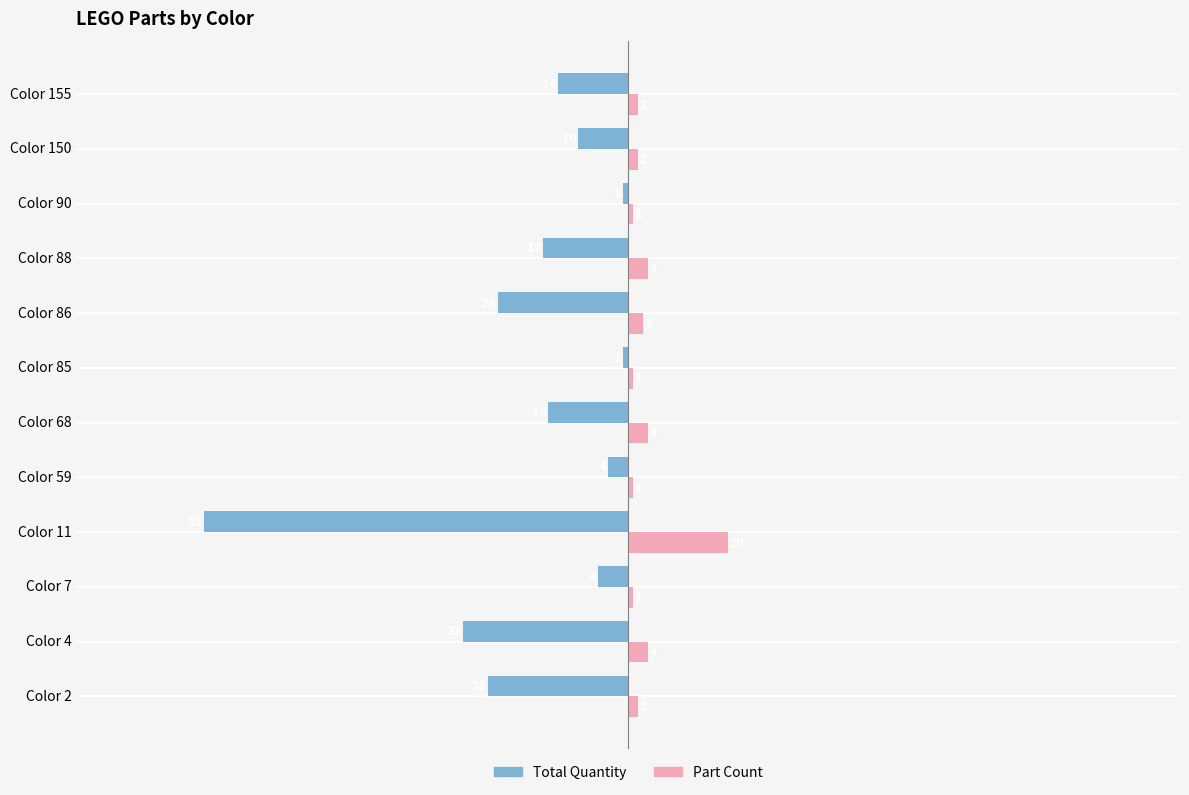

At which label does Total Quantity reach its minimum?

Color 11